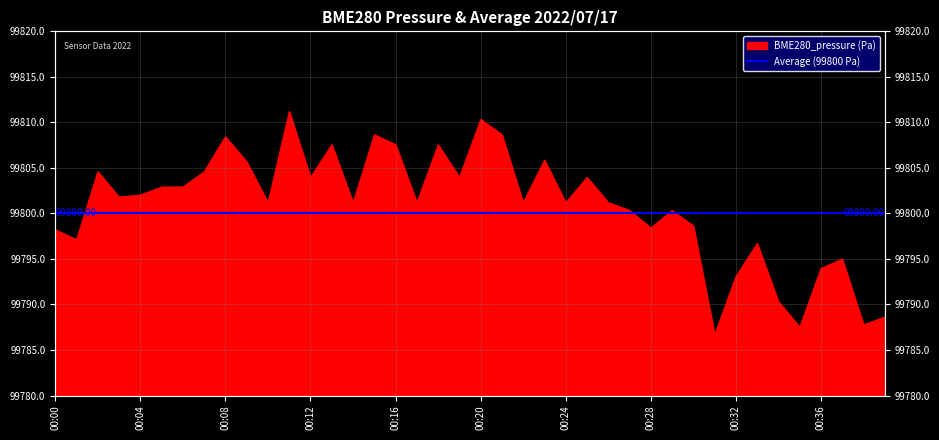

True or false: the data shows 99796.7 at 00:33.

True